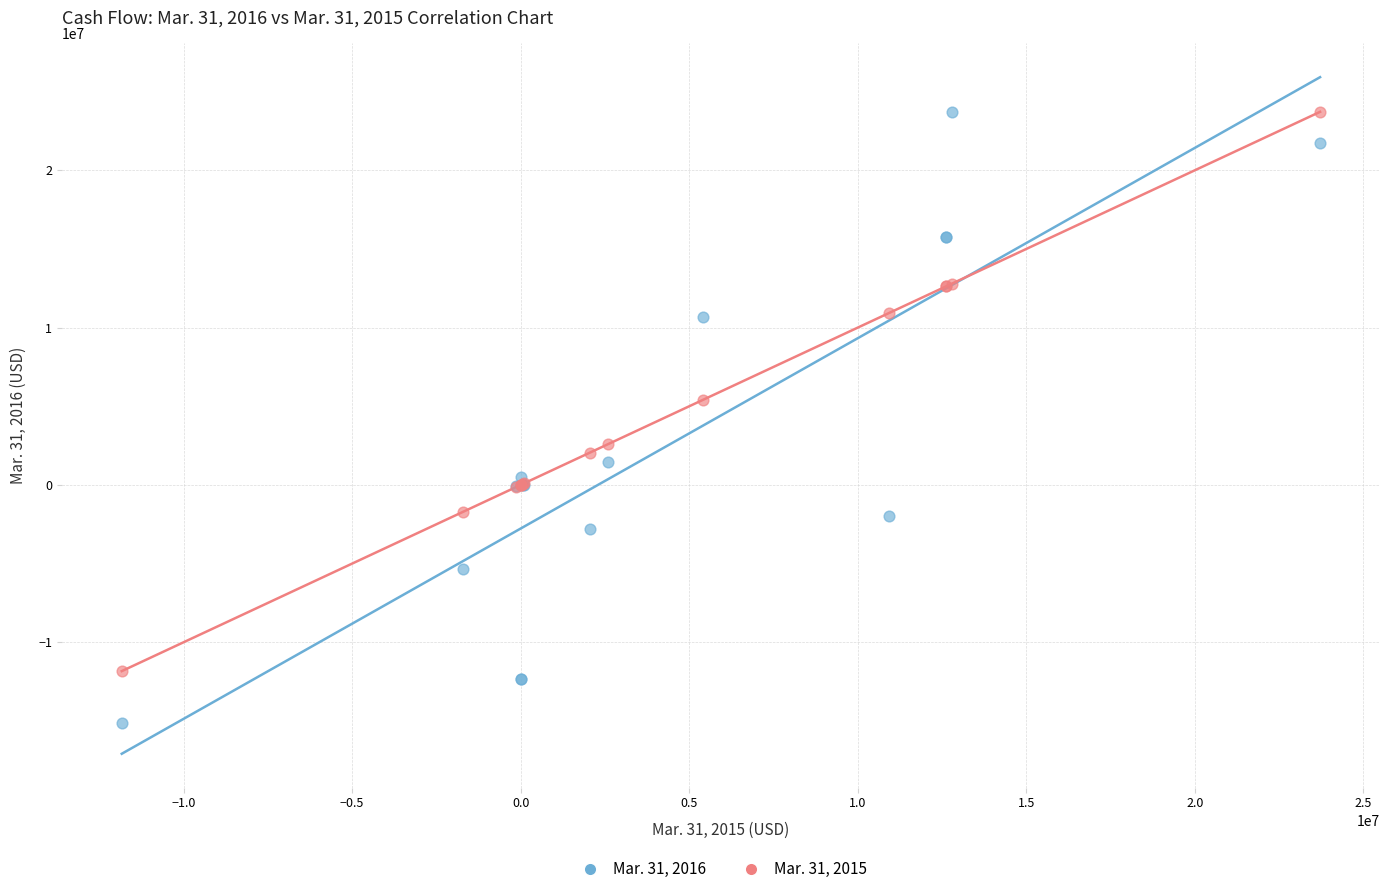

Which series has the widest spread of Y values?

Mar. 31, 2016